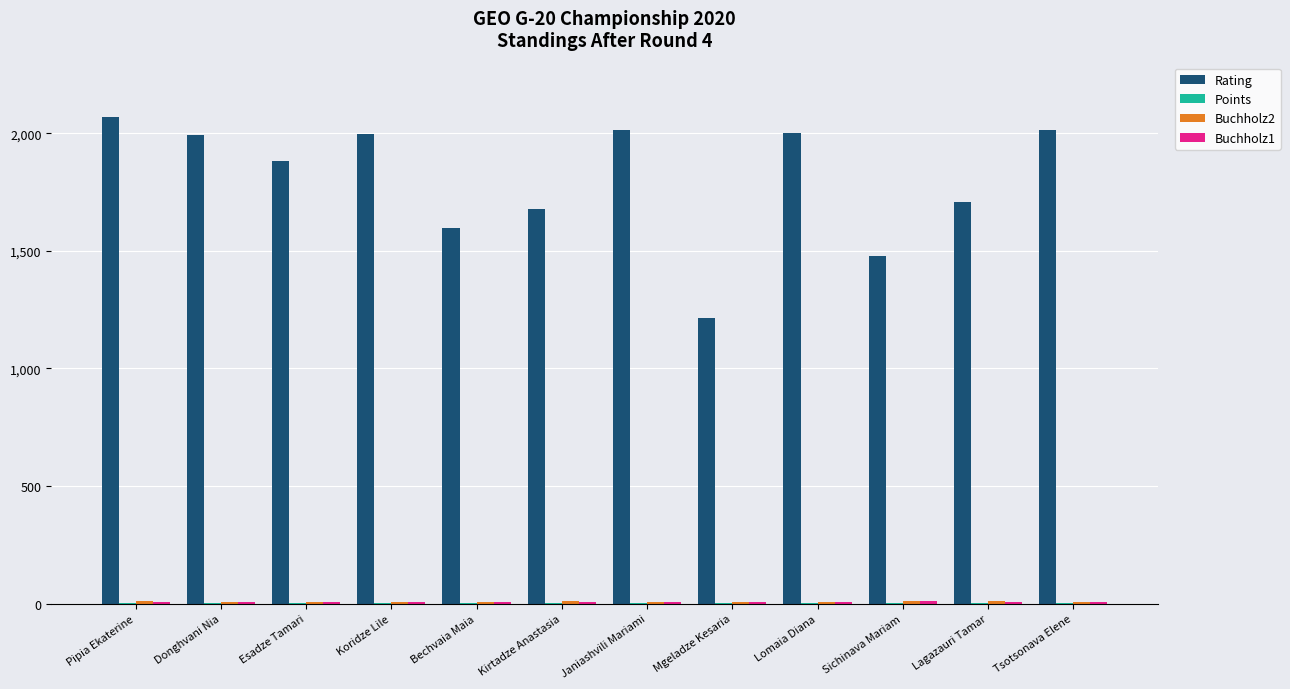

Count the number of categories in the chart.

12